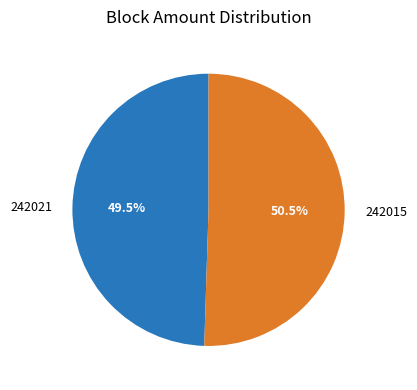

What is the largest slice in the pie chart?

242015